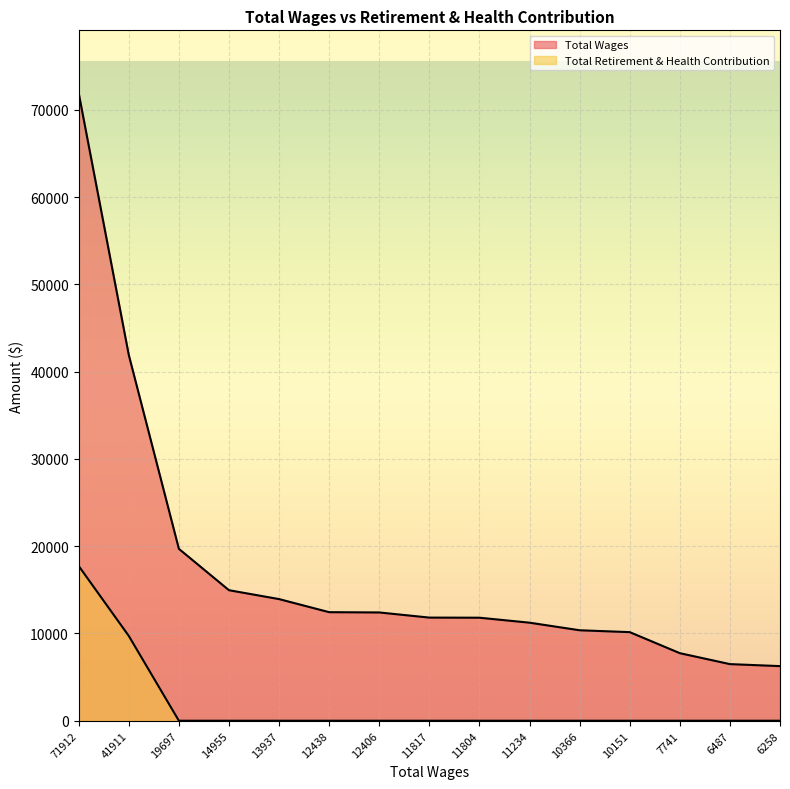

True or false: Total Retirement & Health Contribution has a value of 13299 at 41911.

False